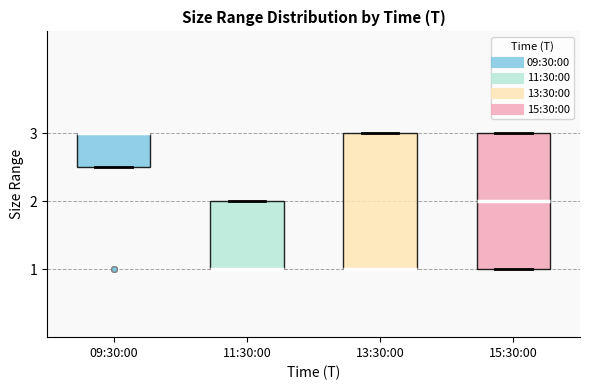

Reading left to right, transcribe this box plot: for each box, give where its median line is, the range the box spans, and where its two whiskers end, as read against the y-axis. The values are not printed on the chart, so give them approximately, as read against the axis.

09:30:00: median 3.0 (drawn on the box's upper edge), box 2.5 to 3.0, whiskers 2.5 to 3.0
11:30:00: median 1.0 (drawn on the box's lower edge), box 1.0 to 2.0, whiskers 1.0 to 2.0
13:30:00: median 1.0 (drawn on the box's lower edge), box 1.0 to 3.0, whiskers 1.0 to 3.0
15:30:00: median 2.0, box 1.0 to 3.0, whiskers 1.0 to 3.0